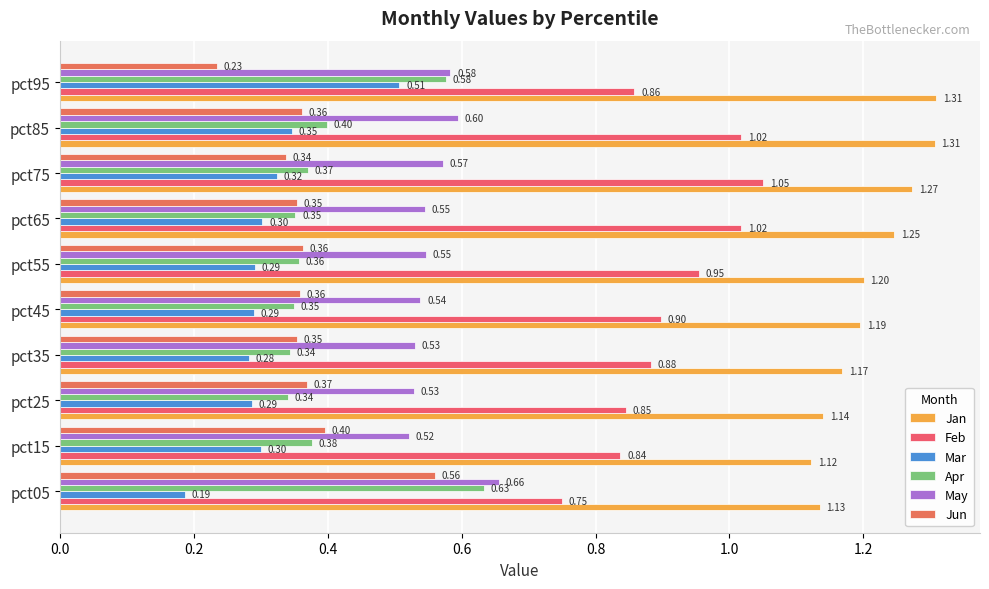

How many data points does each series have?

10